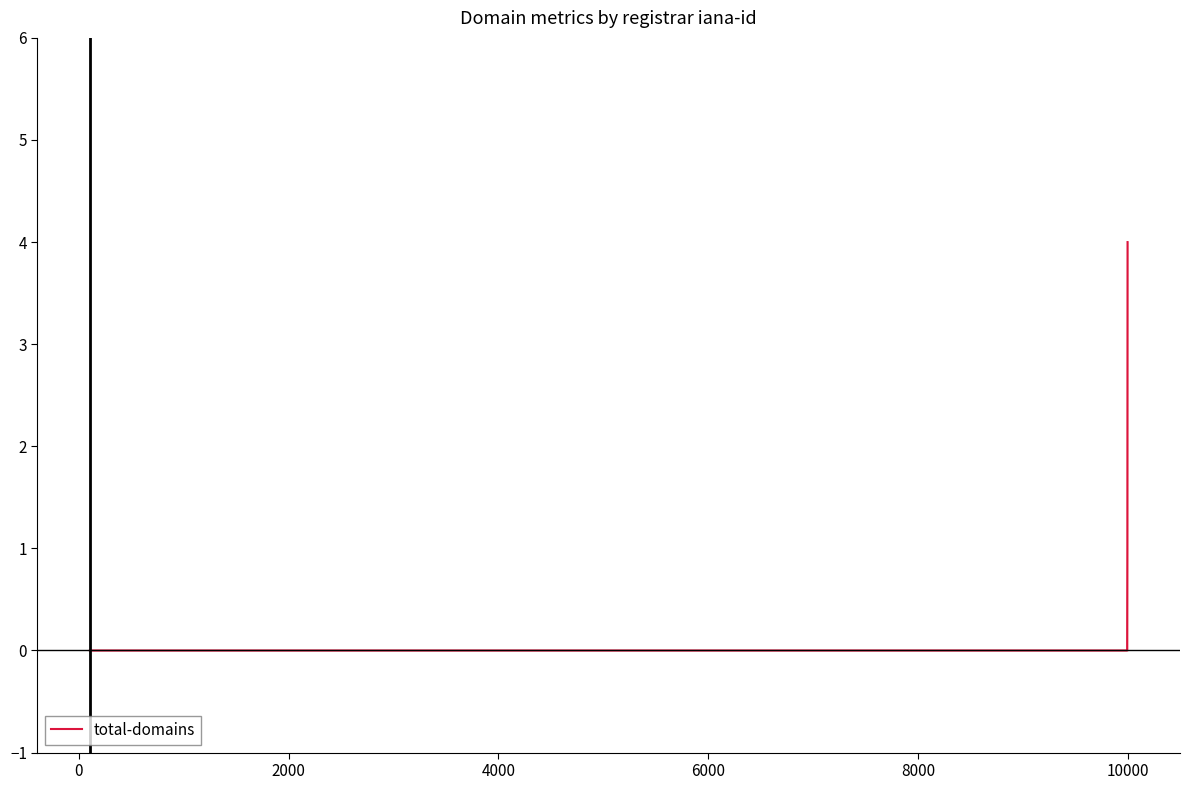

What is the difference between the maximum and minimum values?

4